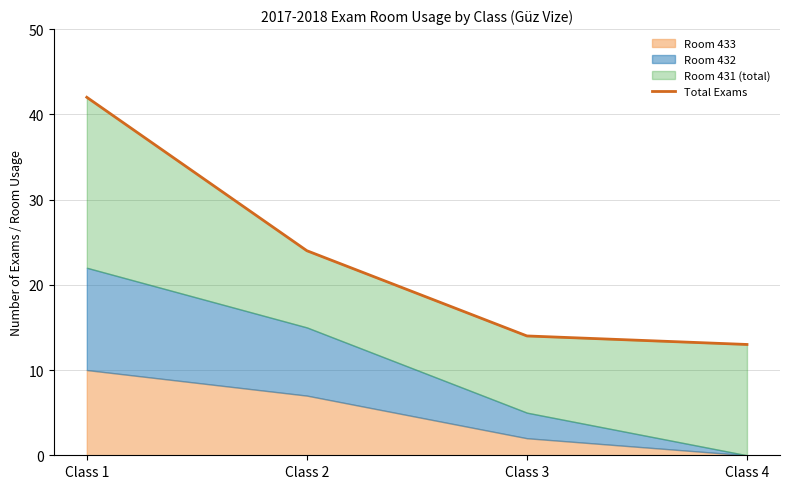

At which label does the data first exceed 24?

Class 1